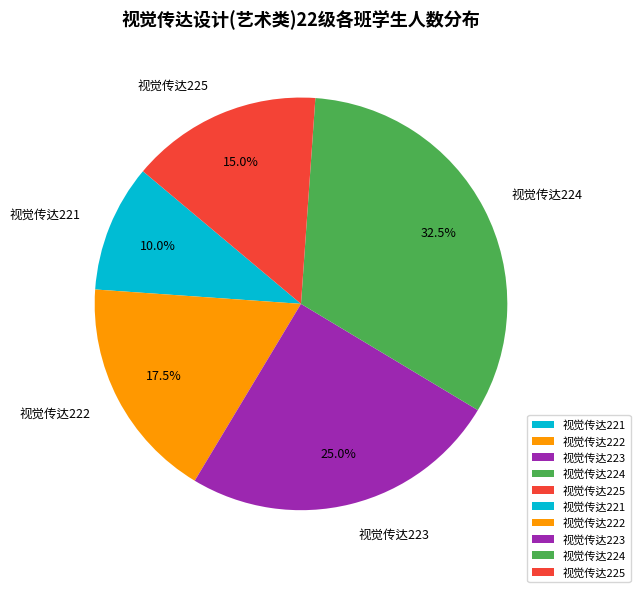

Count the number of slices in the pie.

5